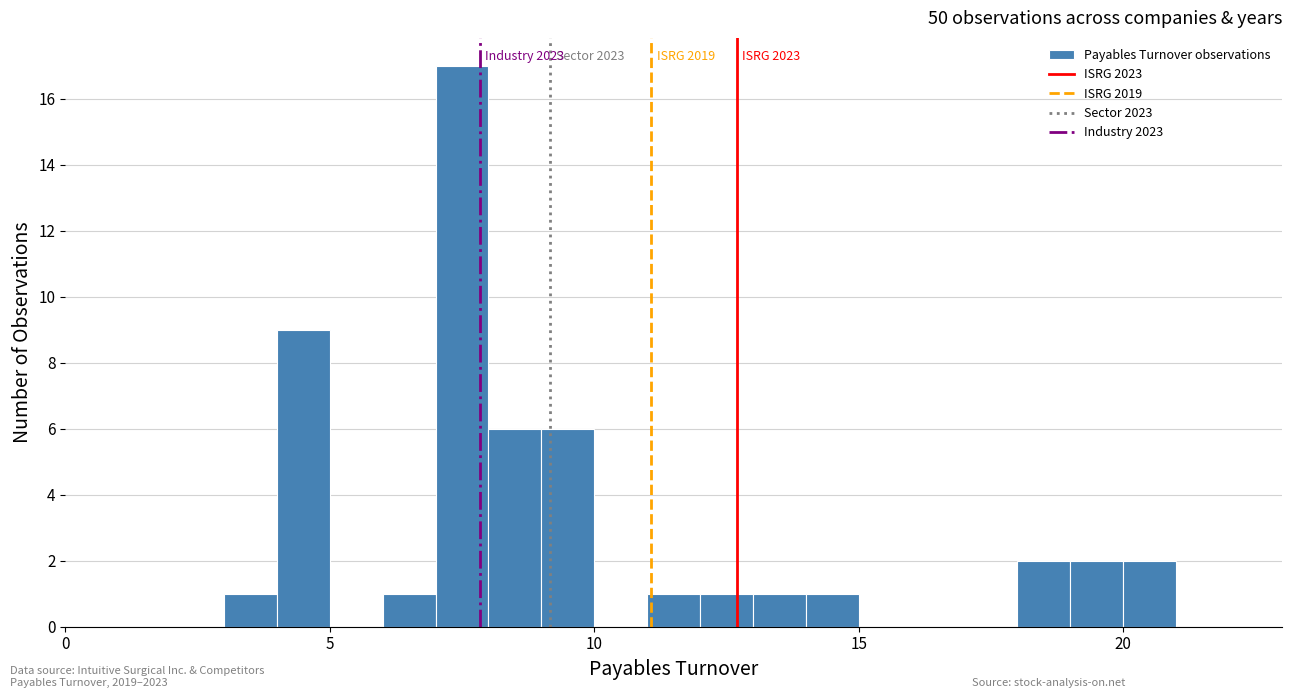

Read against the x-axis, roughly where is the centre of the tallest bar?

7.5